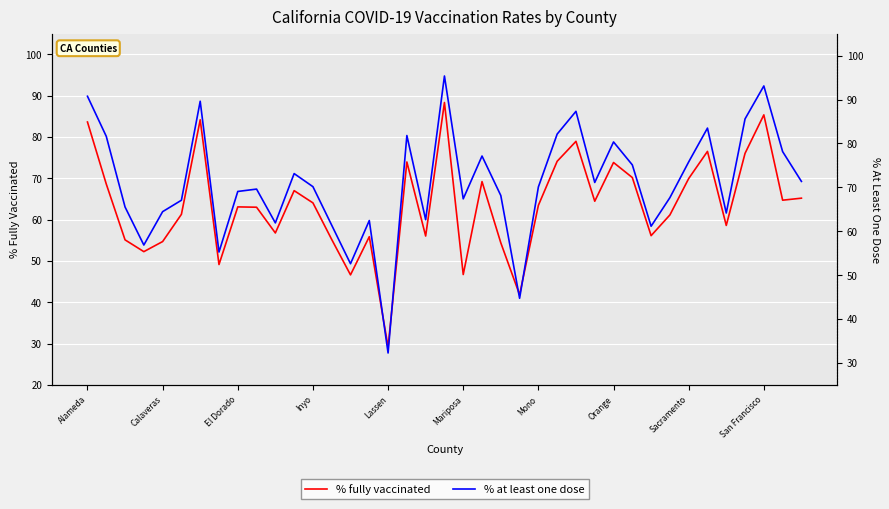

True or false: % fully vaccinated has more than 1 points higher than both neighbors.

True